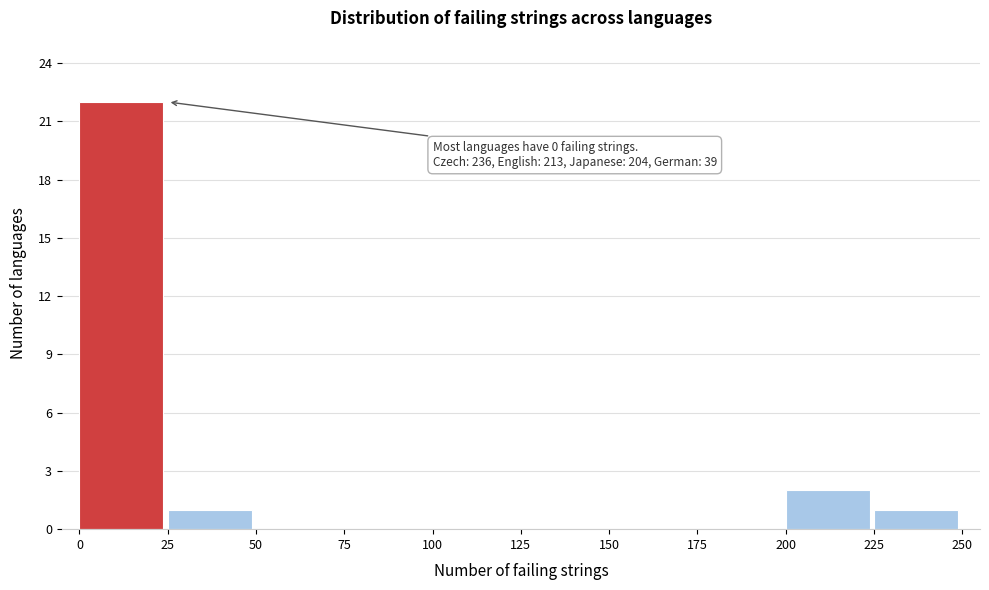

Over which range of the x-axis is the bar tallest?

0 to 25